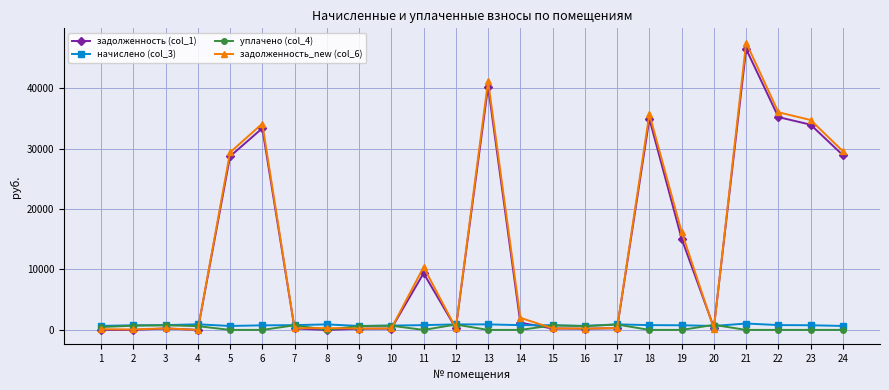

Is it true that задолженность_new (col_6) equals 11810.7 at 24?

False